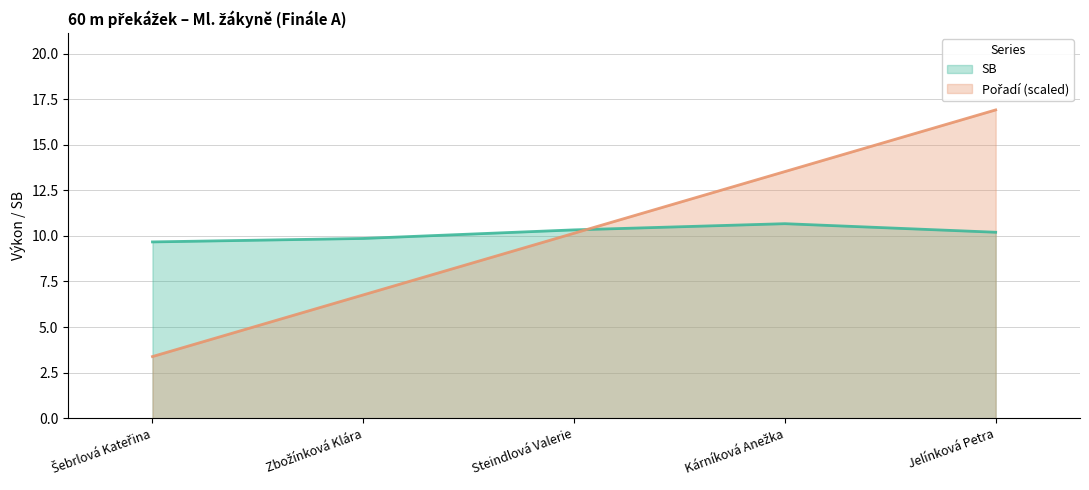

True or false: SB has a value of 5.3 at Jelínková Petra.

False